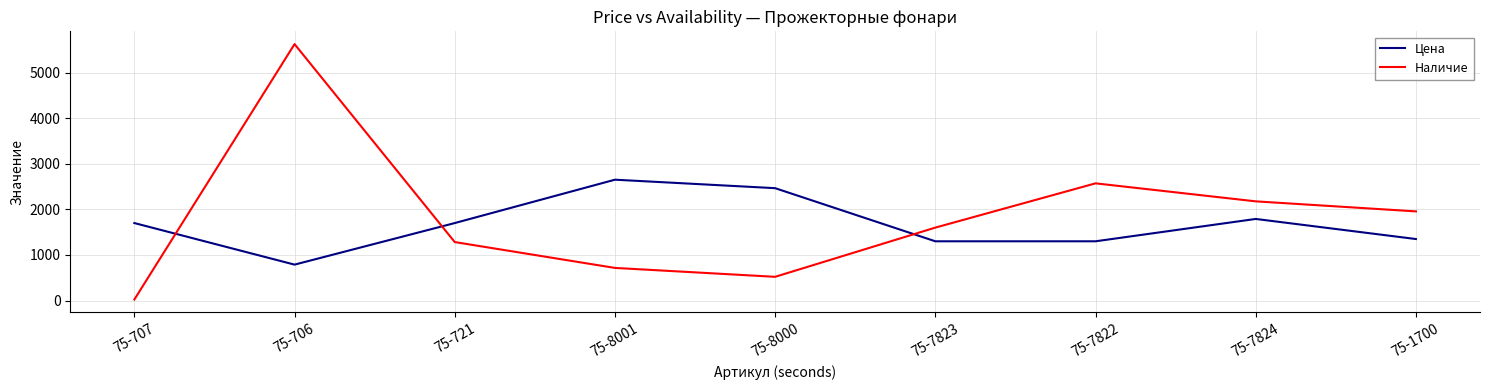

Where is the first local minimum for Цена?

75-706